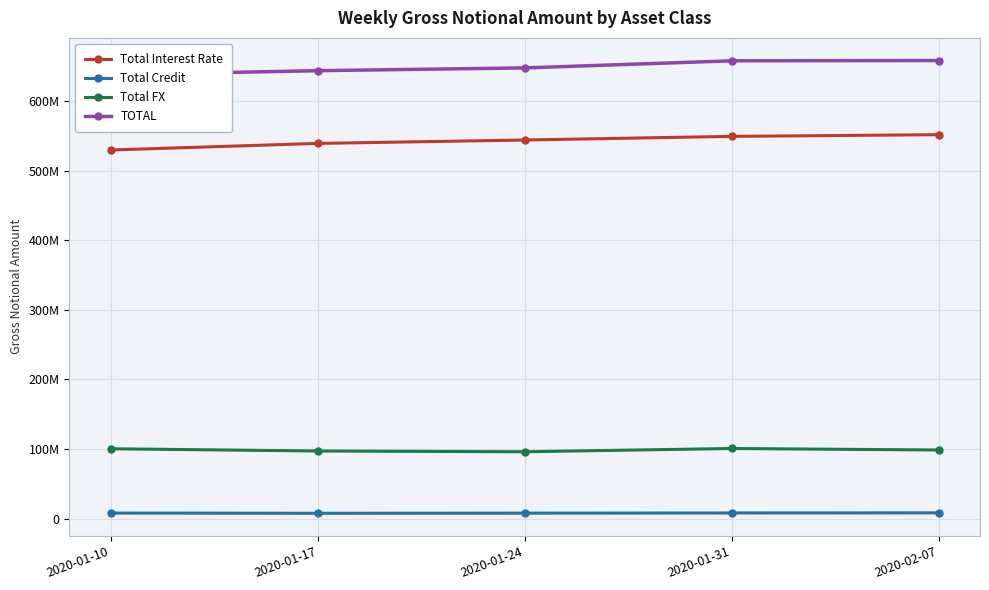

Which series has the widest spread of values?

Total Interest Rate